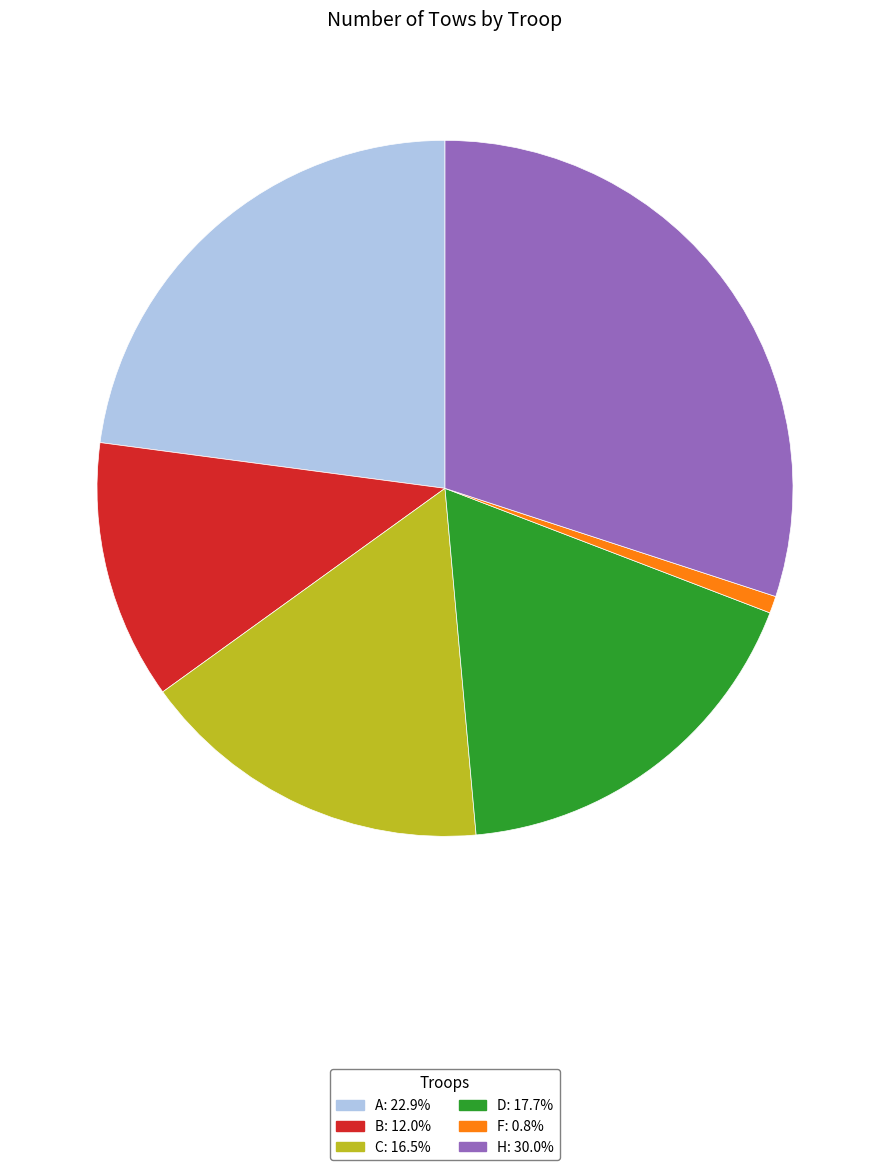

Approximately how many times larger is the value at A: 22.9% compared to F: 0.8%?

28.9